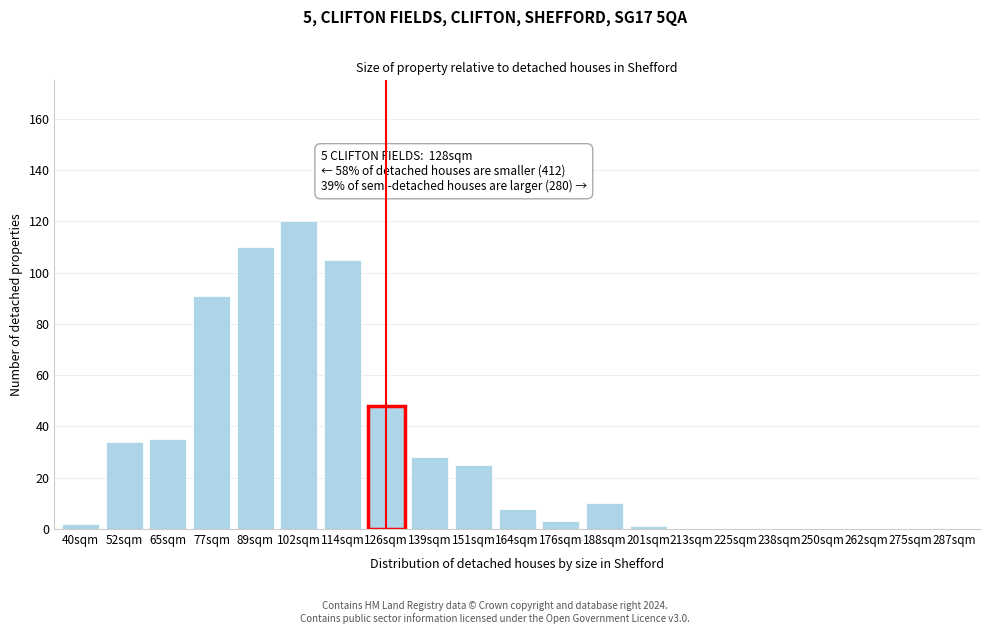

Reading left to right, extract all data points from this chart.

40sqm=2	52sqm=34	65sqm=35	77sqm=91	89sqm=110	102sqm=120	114sqm=105	126sqm=48	139sqm=28	151sqm=25	164sqm=8	176sqm=3	188sqm=10	201sqm=1	213sqm=0	225sqm=0	238sqm=0	250sqm=0	262sqm=0	275sqm=0	287sqm=0